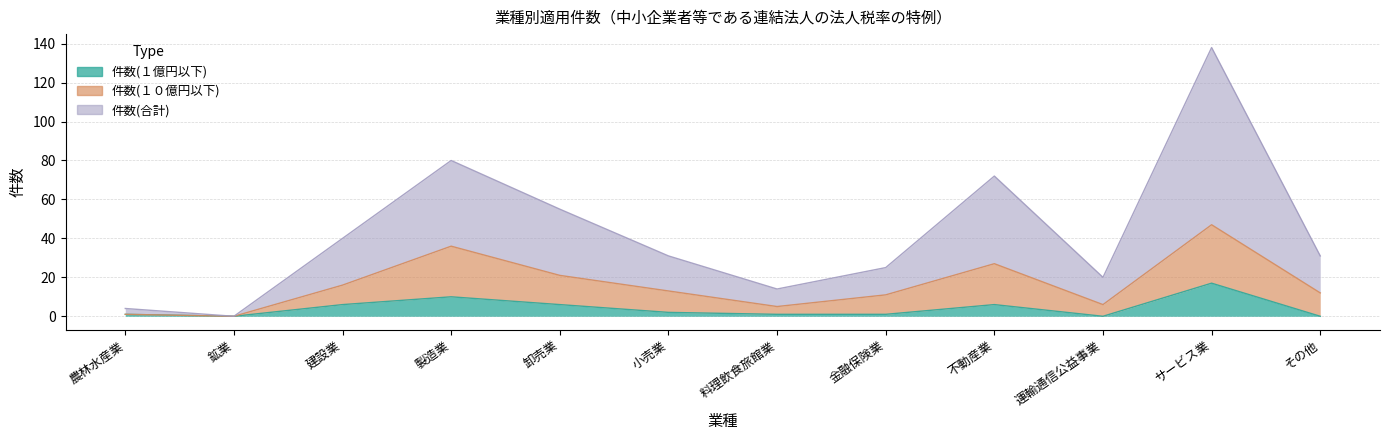

What is the label of the 10th point from the left?

運輸通信公益事業